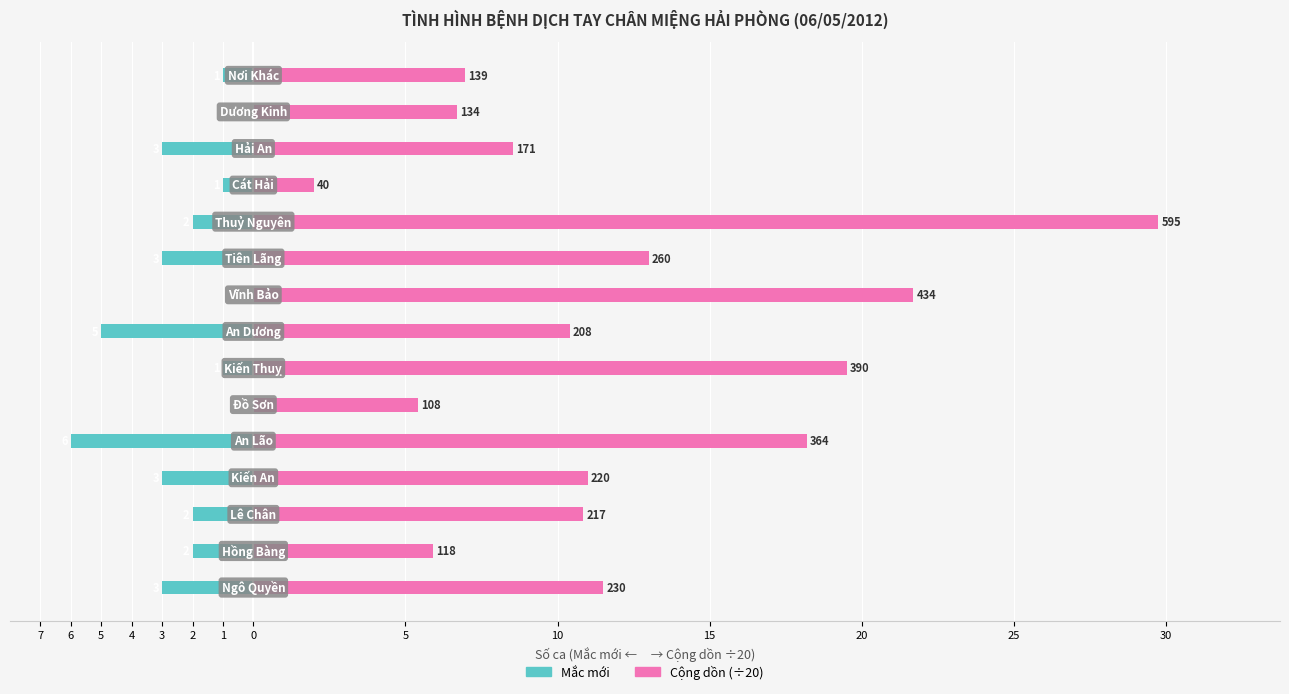

Is it true that Cộng dồn (÷20) equals 2.0 at 20?

True